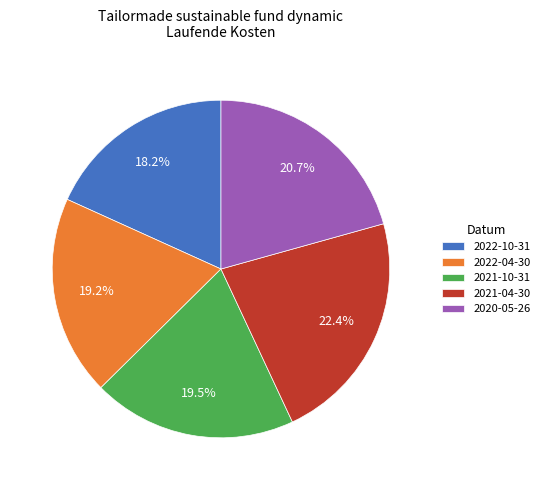

True or false: 2022-04-30 accounts for 28% of the total.

False